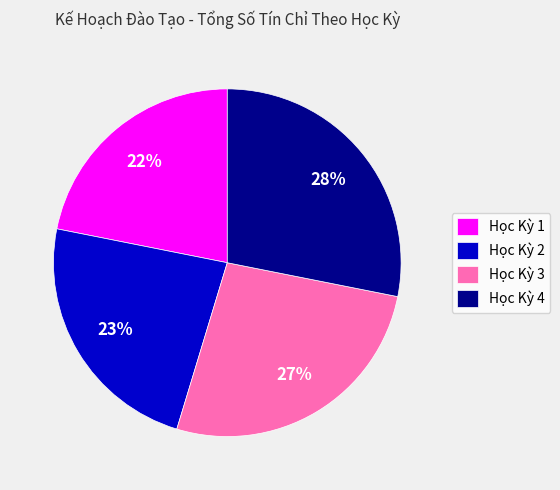

Which slice is the largest?

Học Kỳ 4